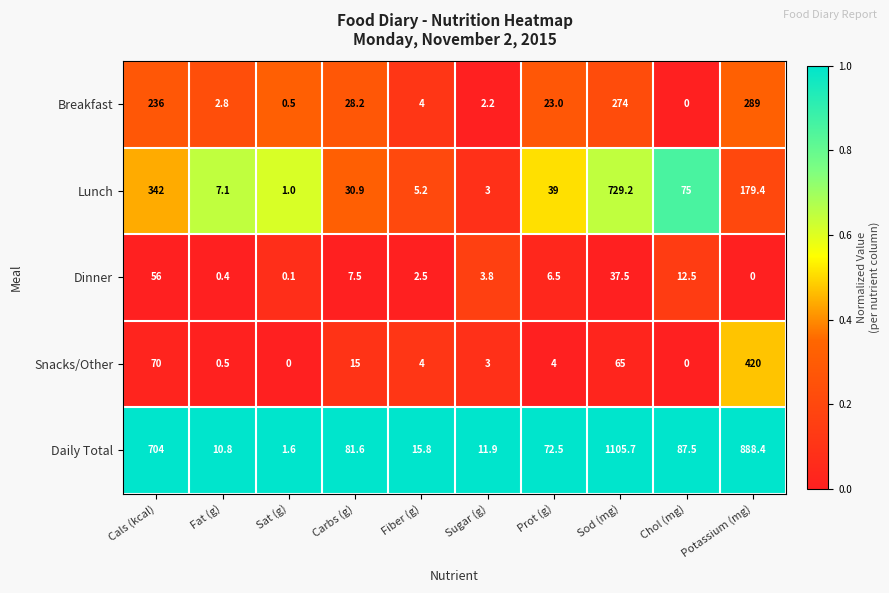

What is the approximate value of Dinner at Chol (mg)?

12.5